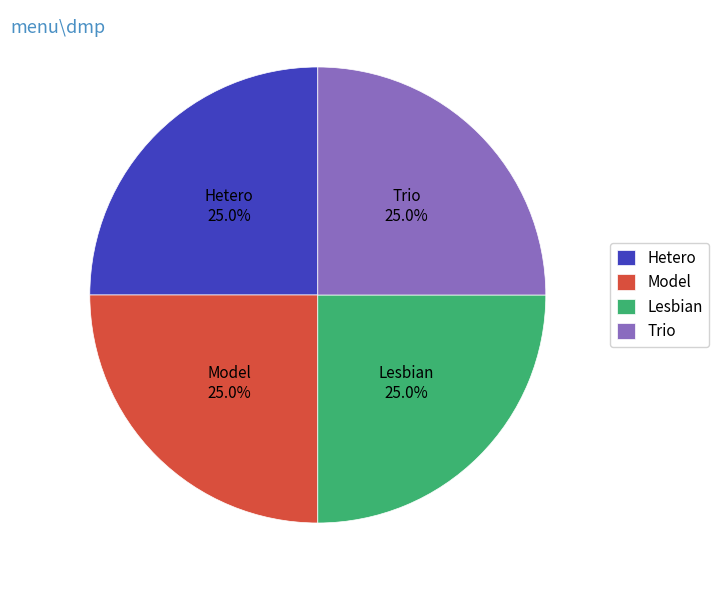

Is Trio the majority of the pie?

No